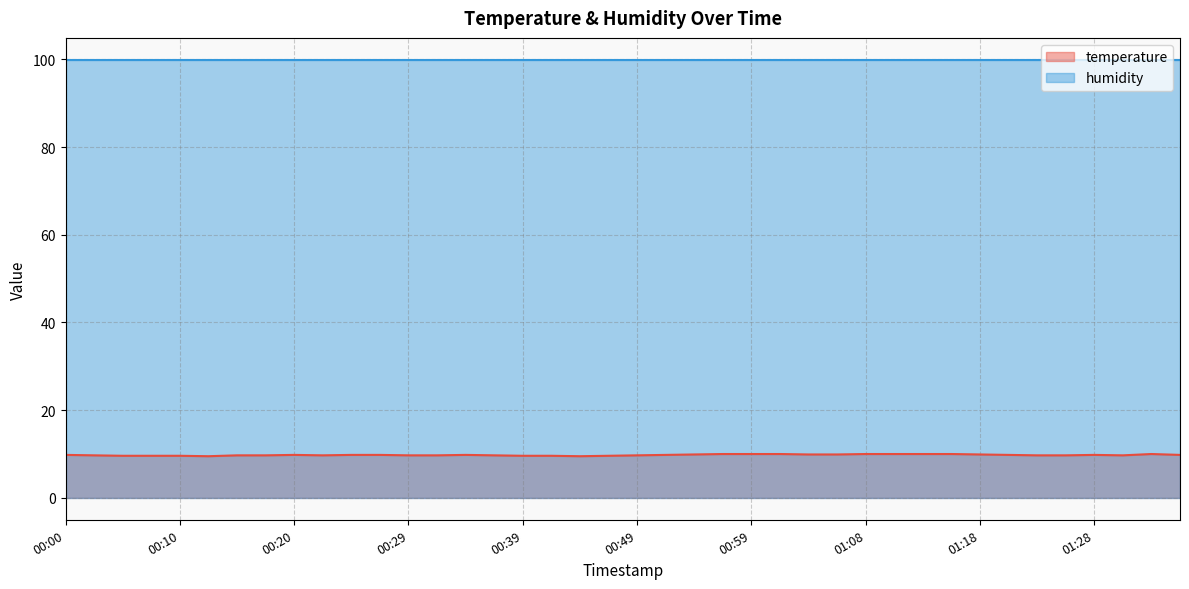

What is the change in value from 00:00 to 01:08?

+0.2